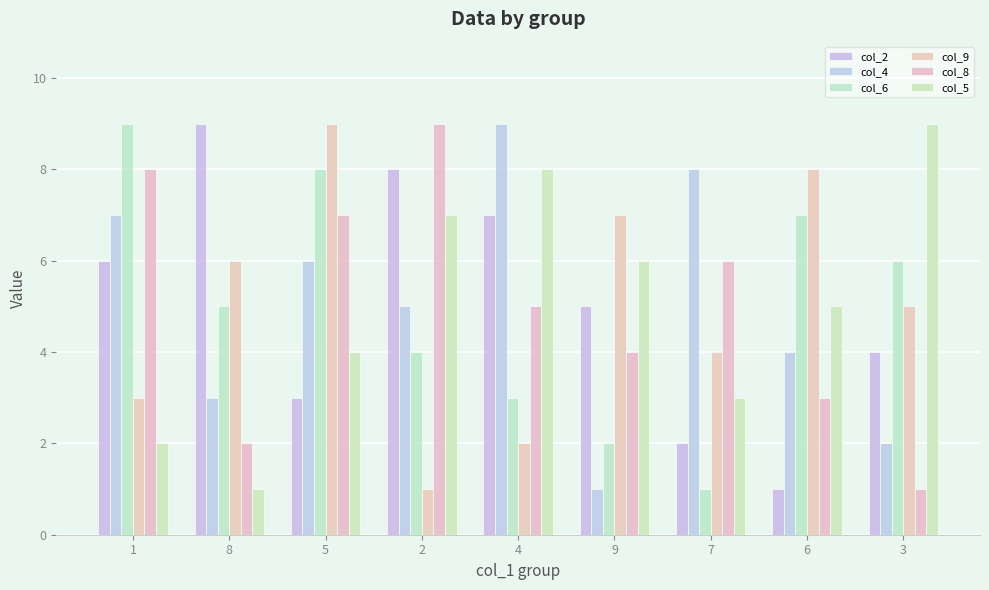

What is the difference between the maximum and minimum values in the col_2 series?

8